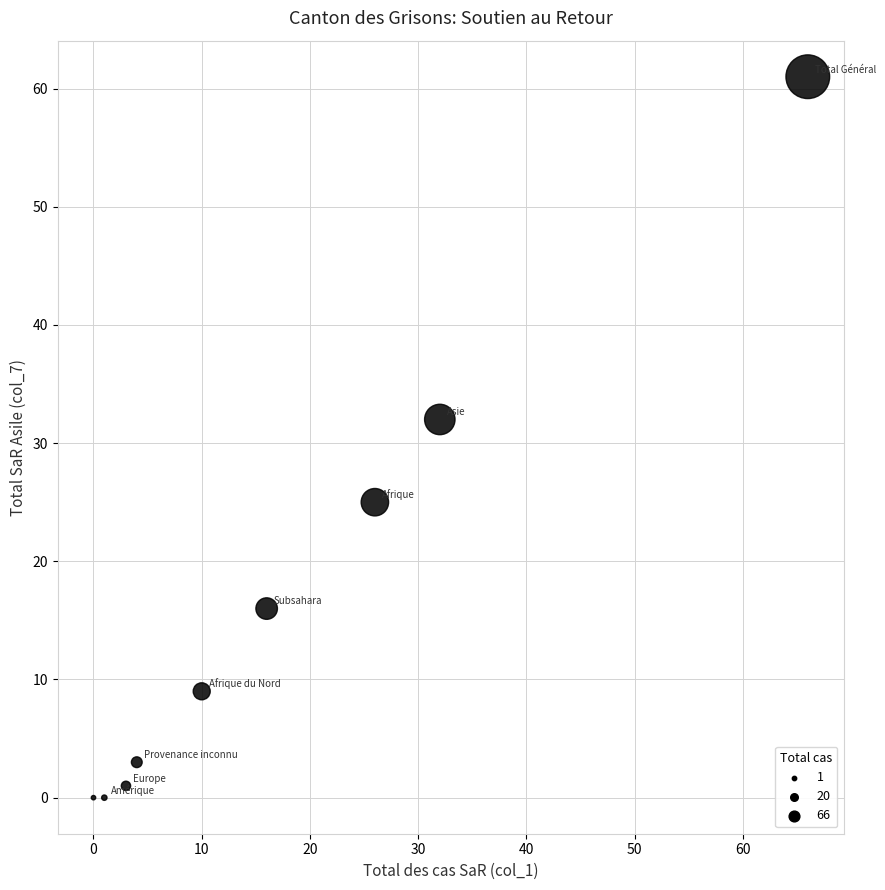

What is the range of X values (max minus min)?

66